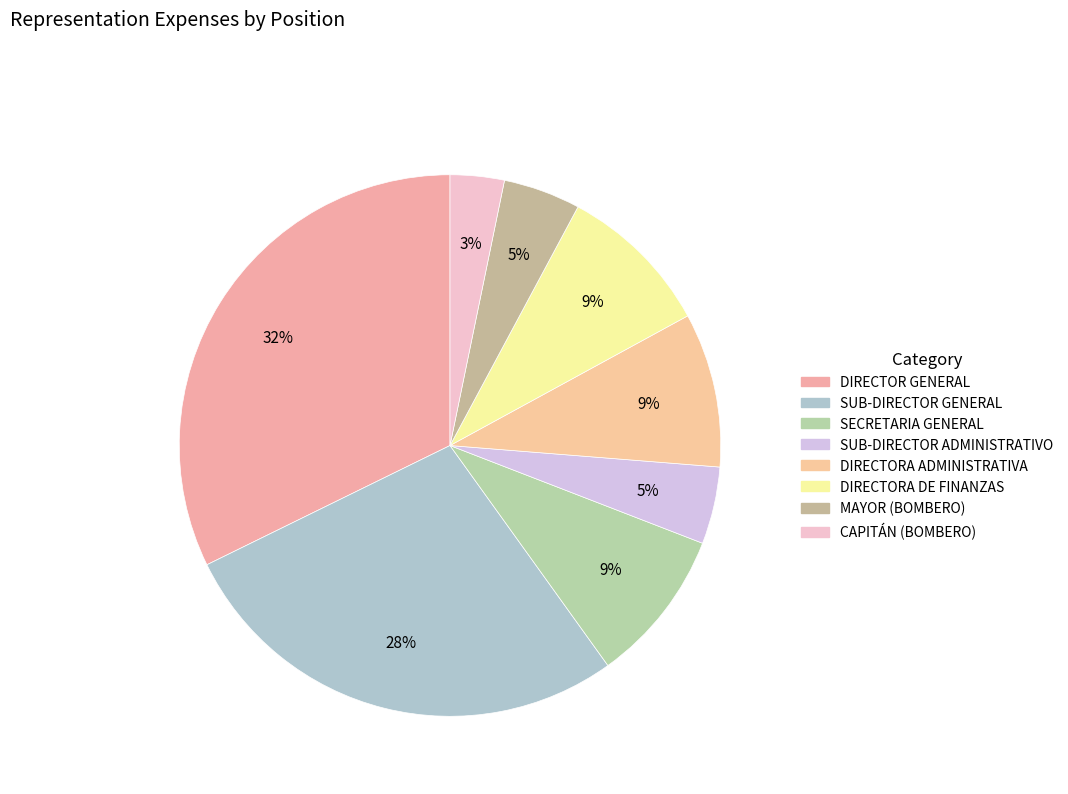

To the nearest percent, what percentage of the pie is DIRECTORA ADMINISTRATIVA?

9%